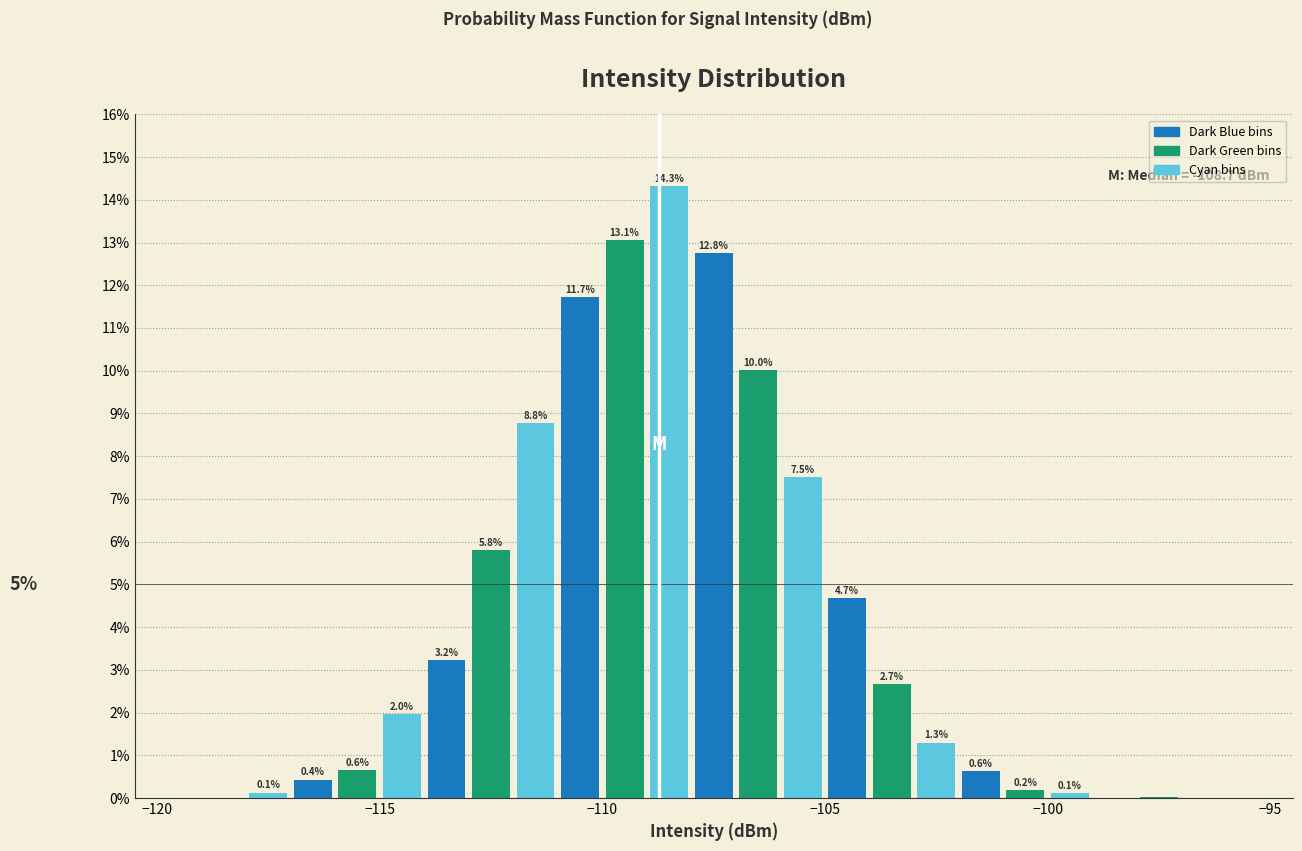

Read against the x-axis, roughly where is the centre of the tallest bar?

-108.5